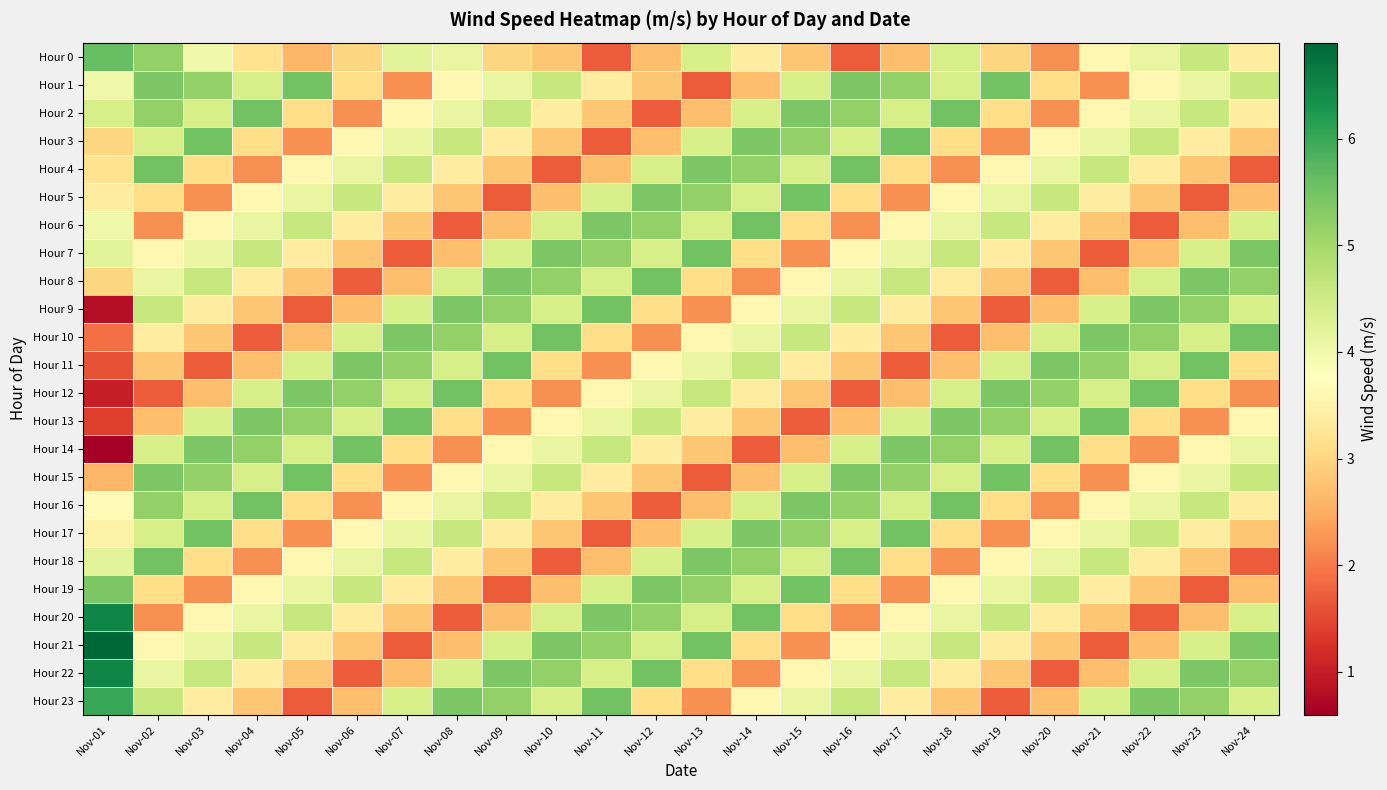

At how many categories does at least one series exceed 2?

24